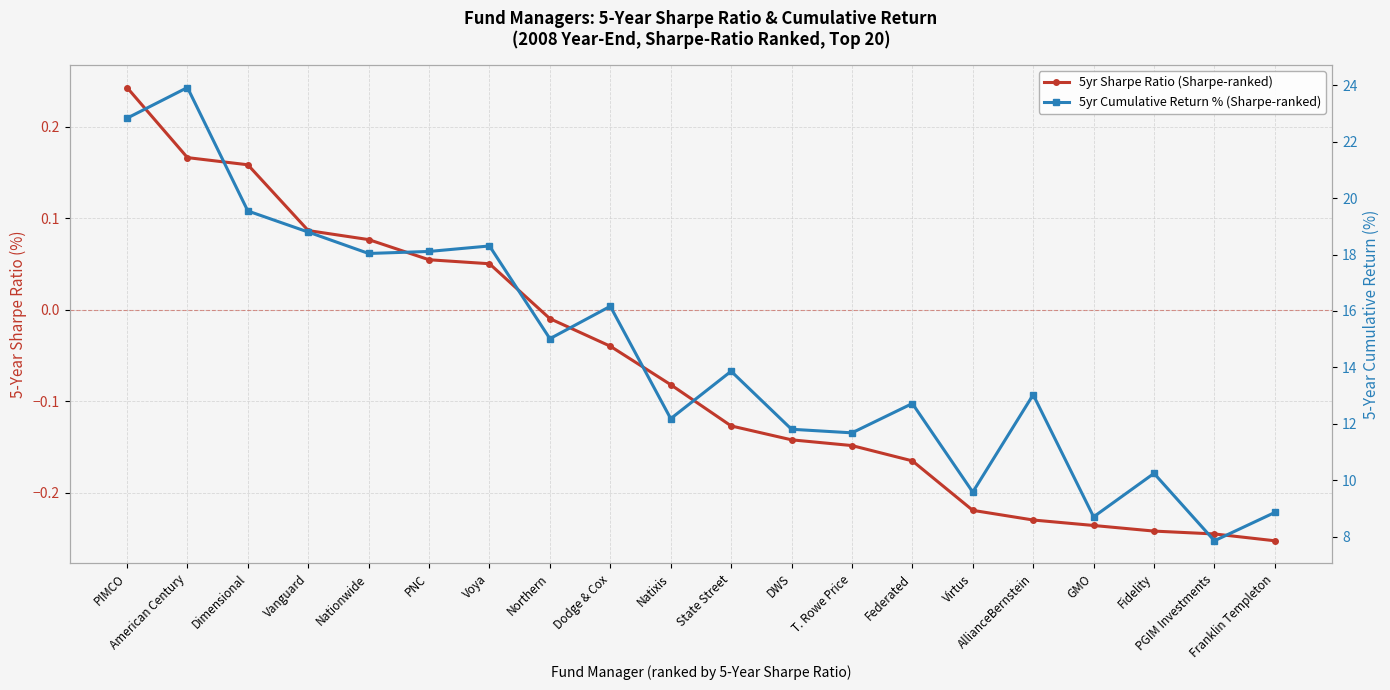

How many lines are shown in the chart?

2